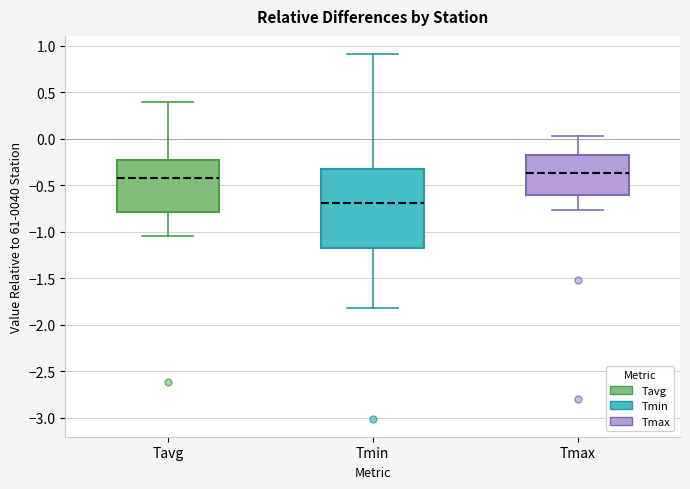

Which box has the lowest median line?

Tmin